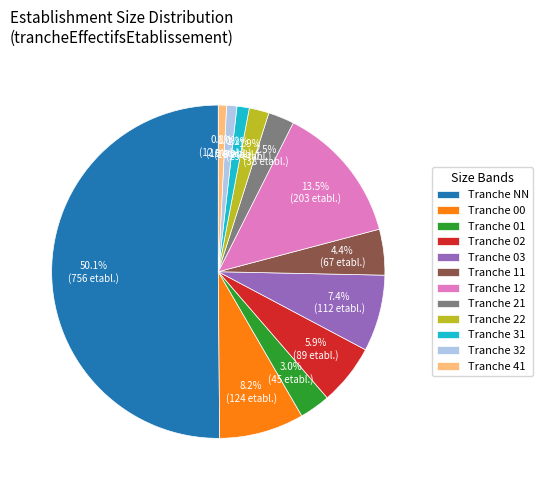

What is the largest slice in the pie chart?

Tranche NN